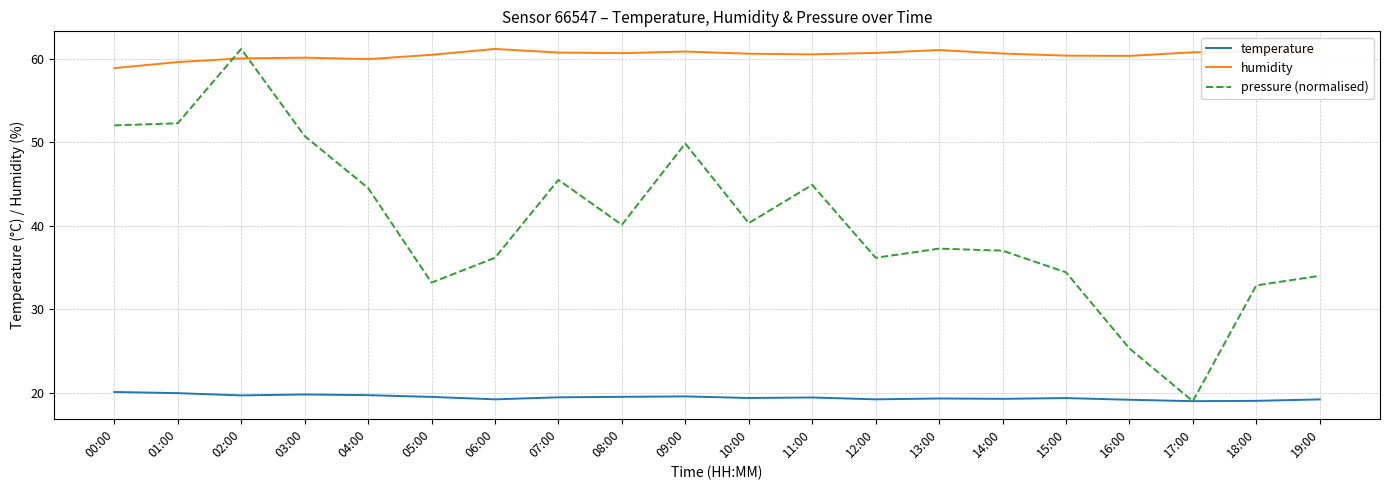

What are all the series names shown in the legend?

temperature, humidity, pressure (normalised)